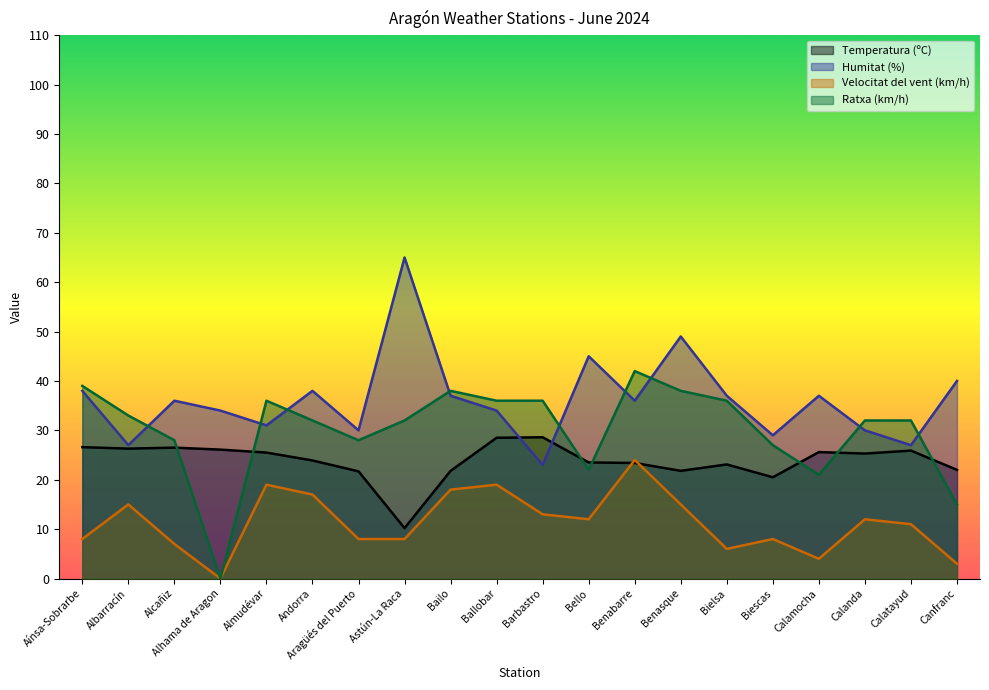

Which series changed the most between Aínsa-Sobrarbe and Almudévar?

Velocitat del vent (km/h)